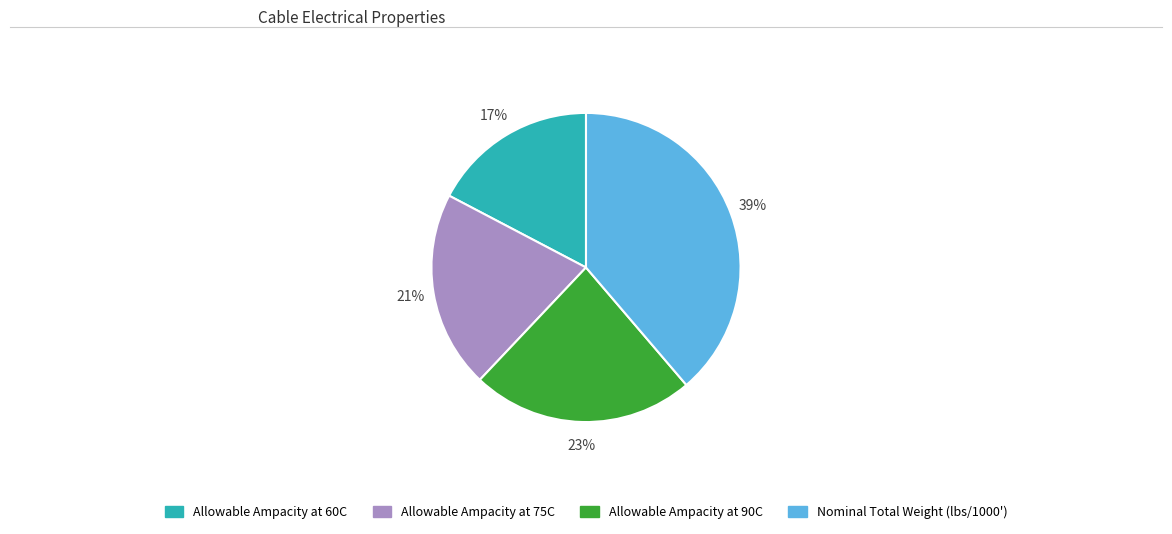

Between Nominal Total Weight (lbs/1000') and Allowable Ampacity at 90C, which is larger?

Nominal Total Weight (lbs/1000')